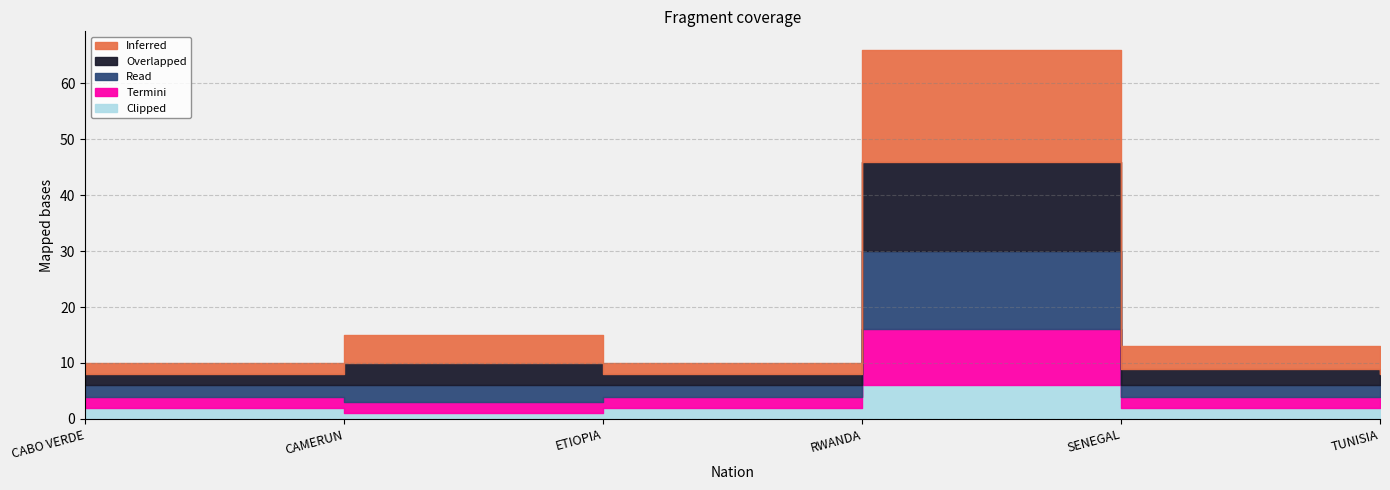

What is the label of the 1st point from the right?

TUNISIA